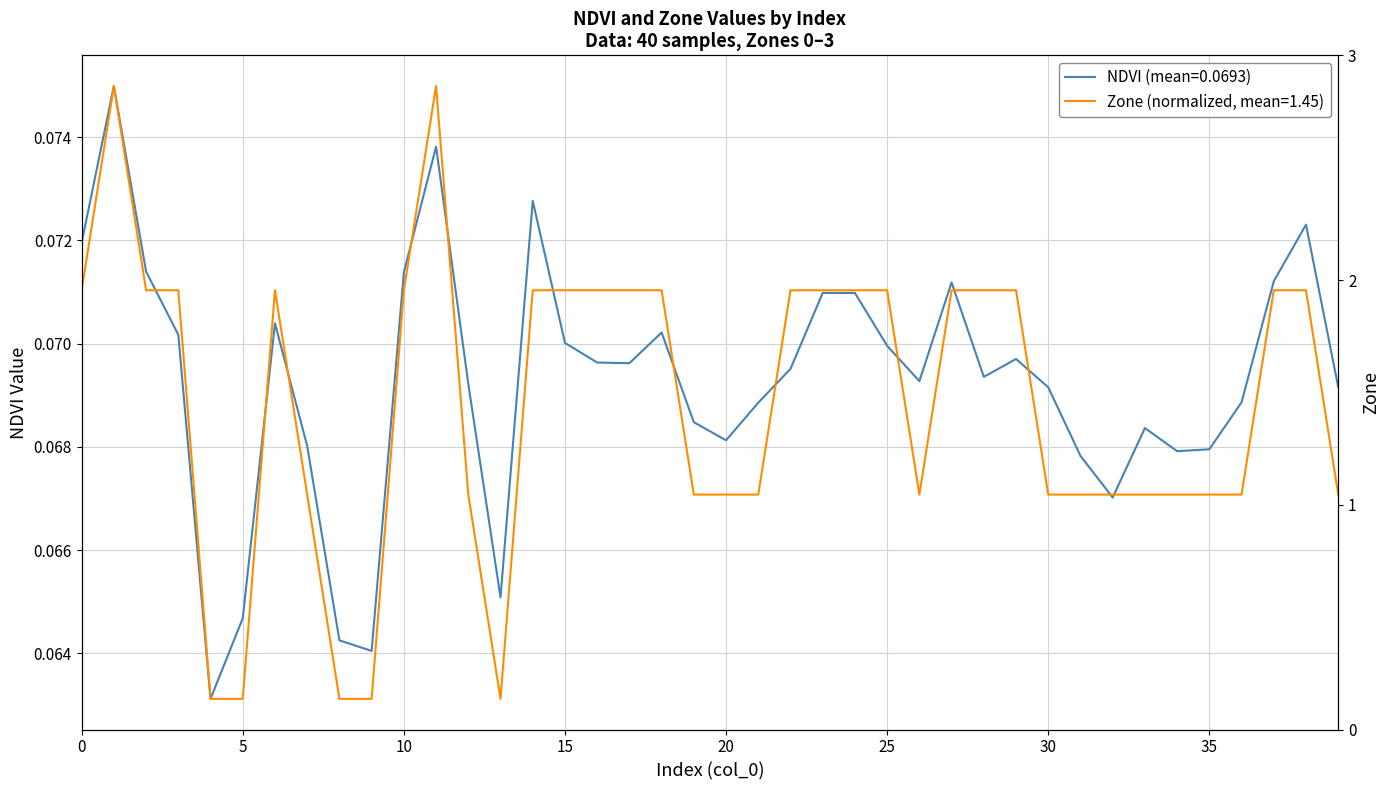

Does the chart have visible grid lines?

Yes